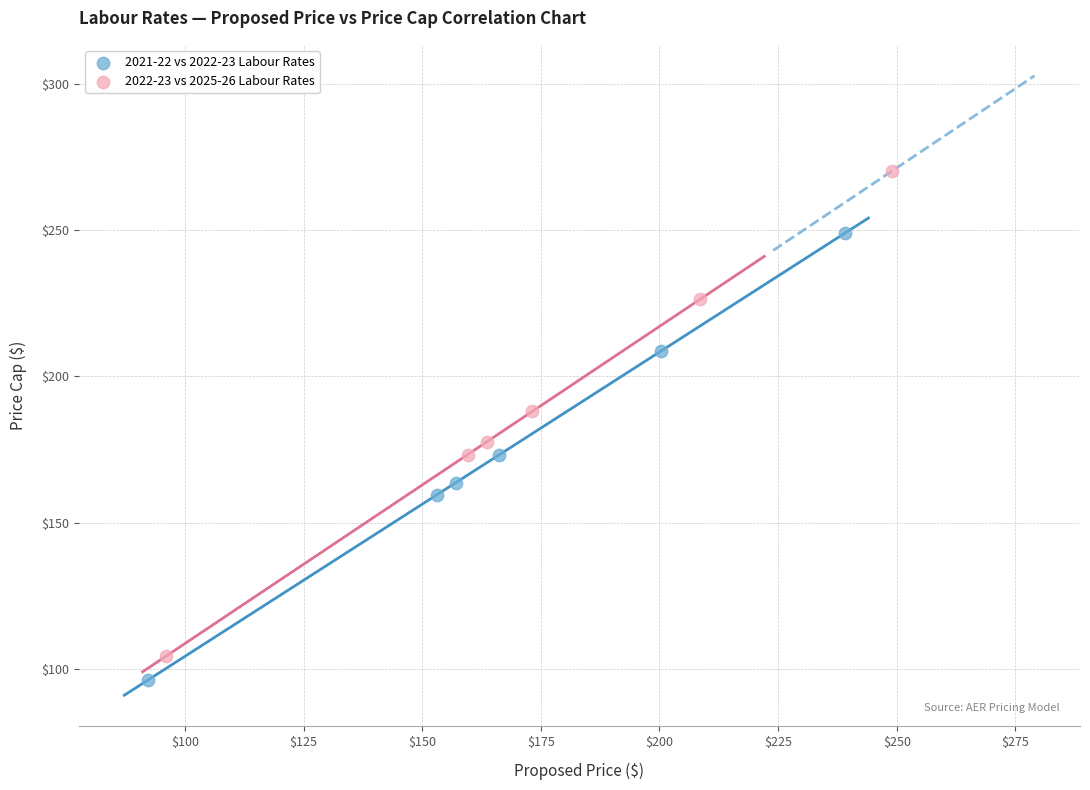

Which series has the widest spread of Y values?

2022-23 vs 2025-26 Labour Rates